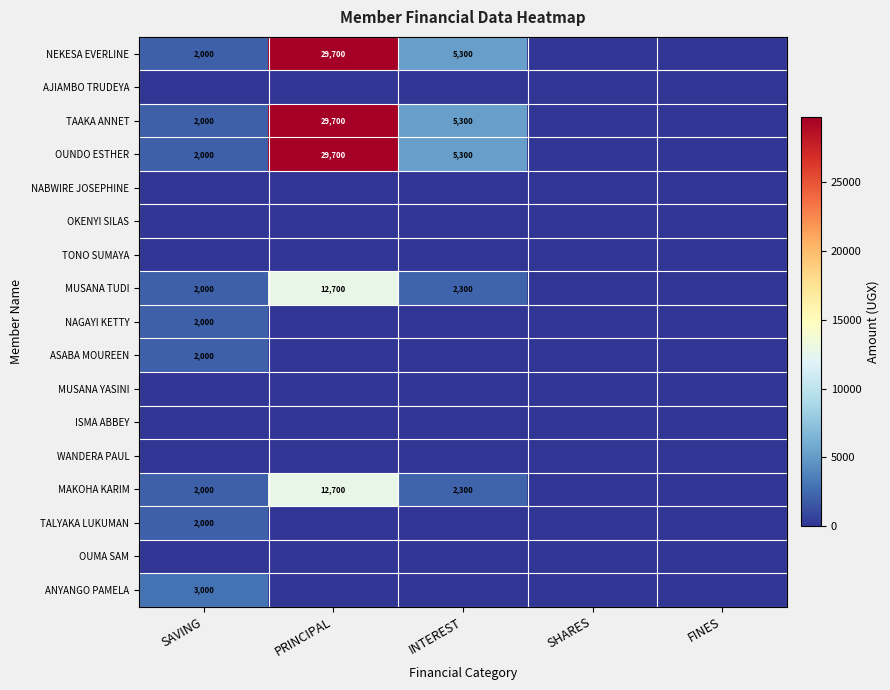

Is it true that TALYAKA LUKUMAN equals 2000 at SAVING?

True